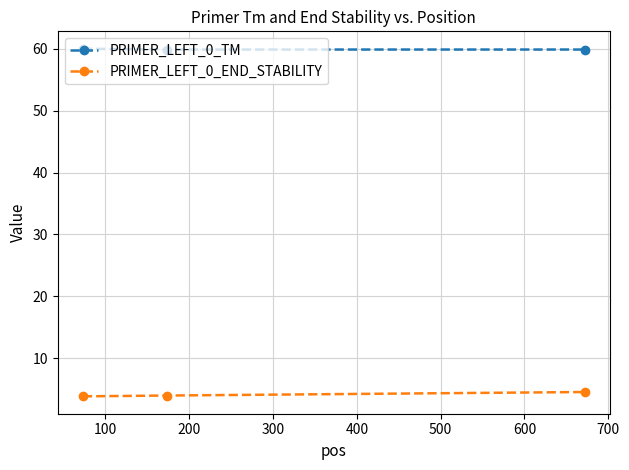

Which series has the largest total across all categories?

PRIMER_LEFT_0_TM